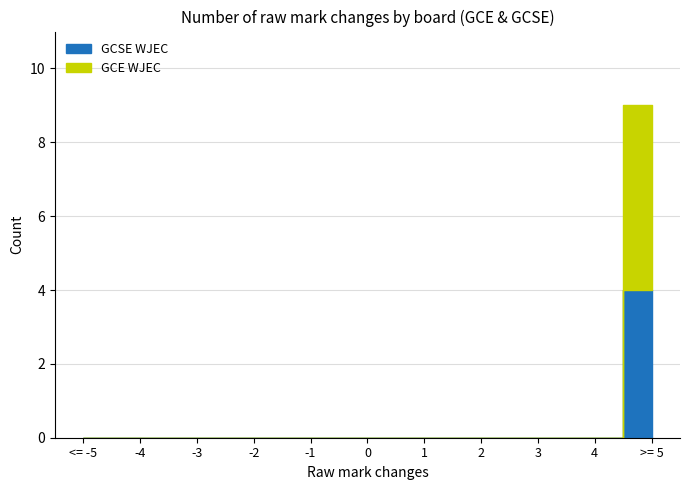

True or false: GCE Others and GCE WJEC cross at least once.

False